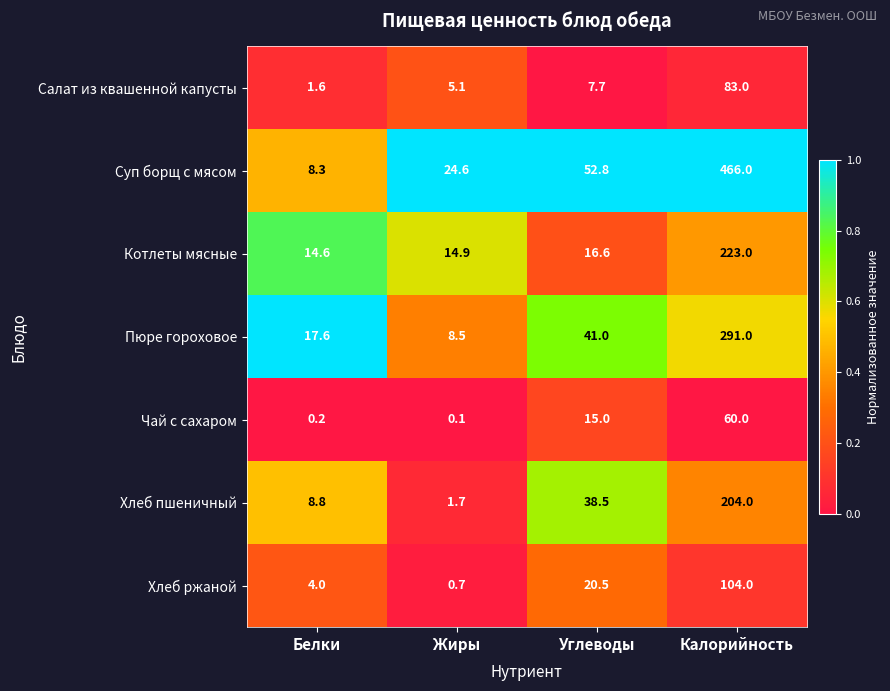

Which category has the lowest value across all series?

Жиры